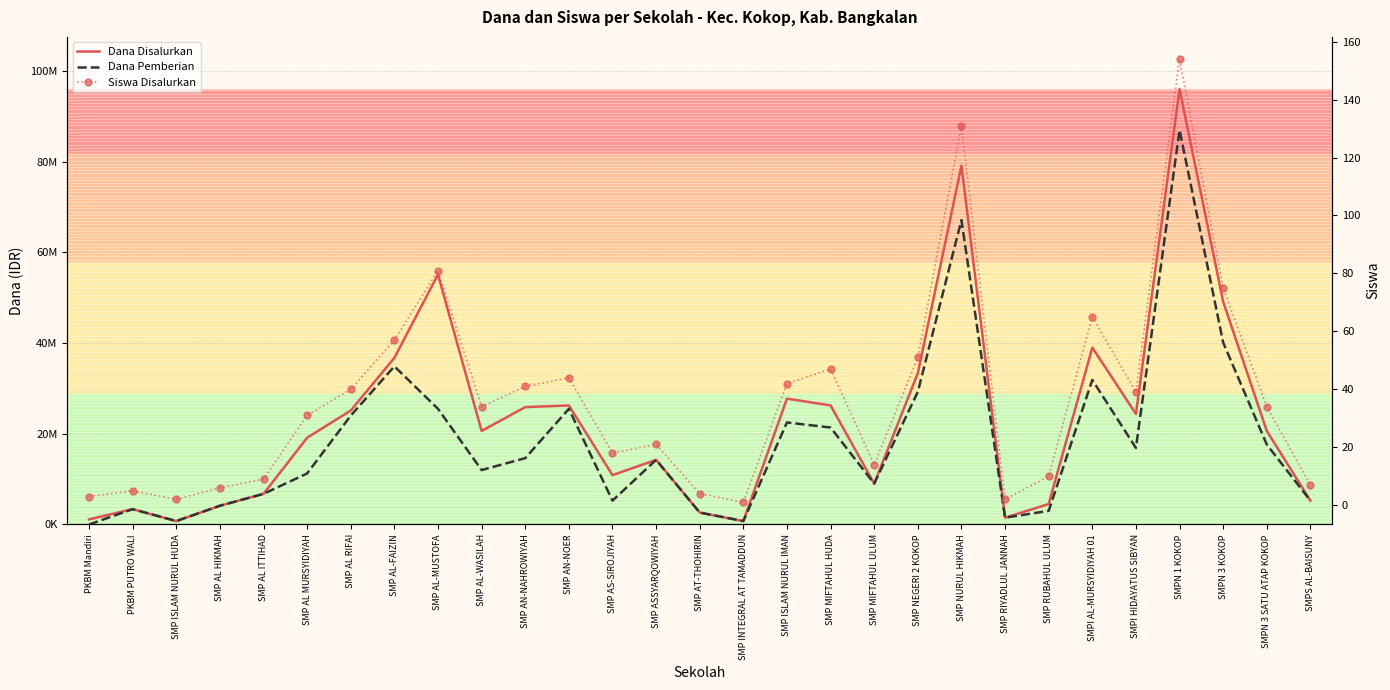

At which category does Siswa Disalurkan reach its first local peak?

PKBM PUTRO WALI